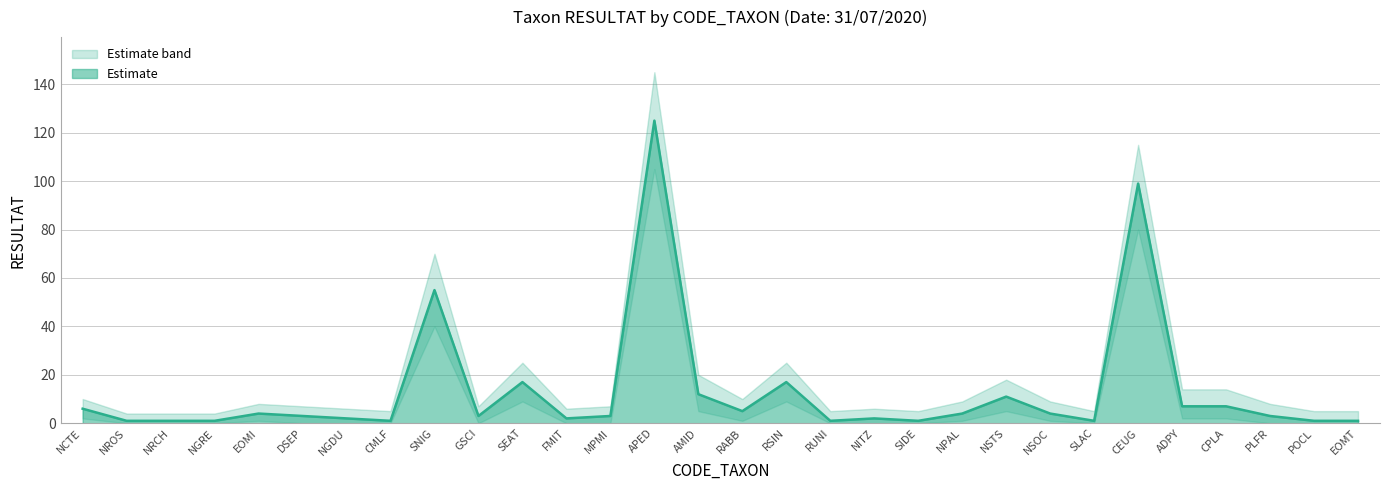

At how many categories does at least one series exceed 59?

3